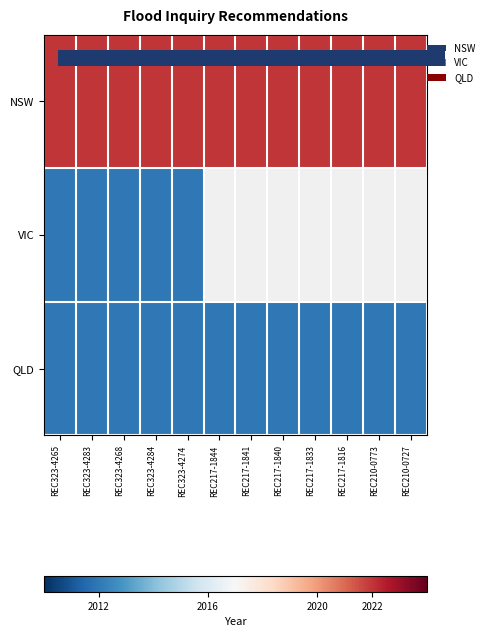

Is it true that QLD equals 3103.6 at REC323-4265?

False